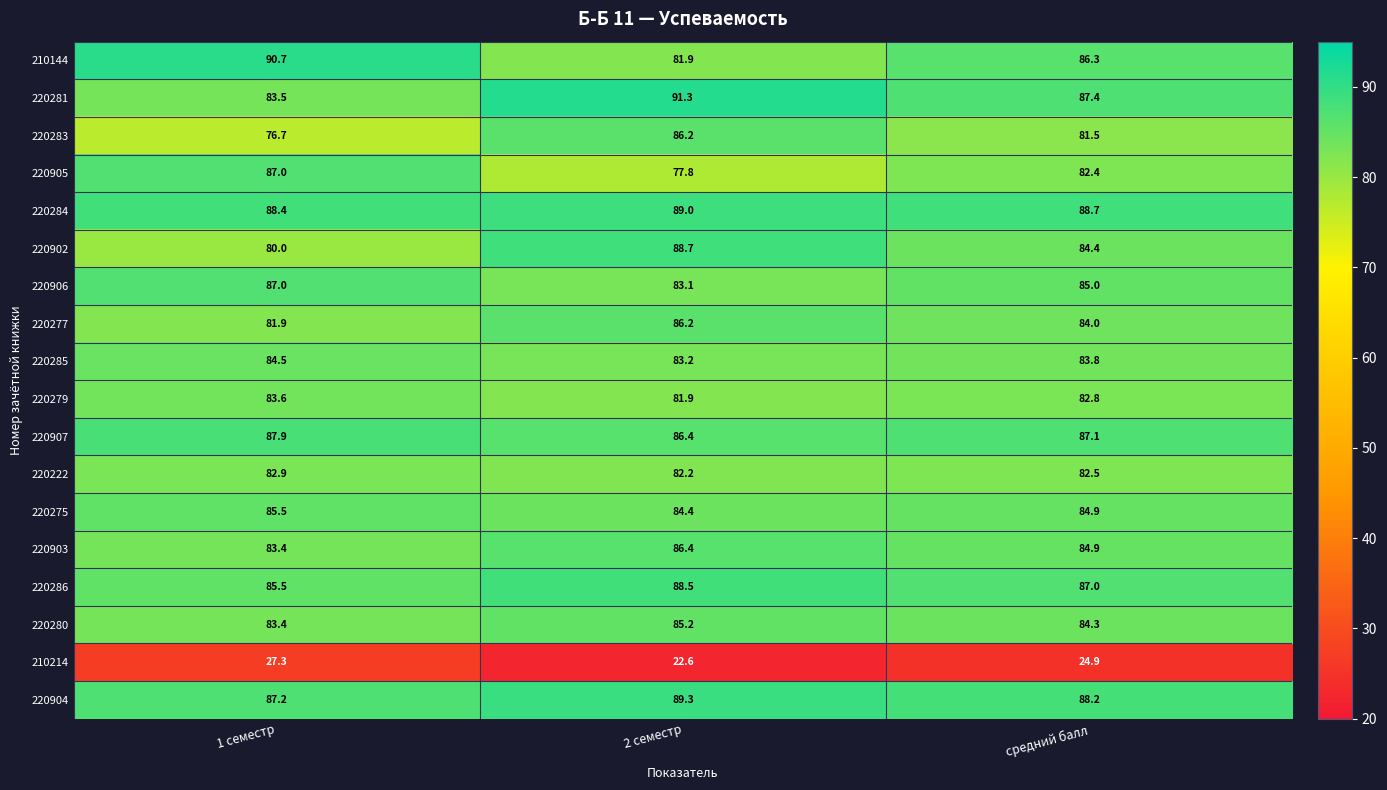

What is the sum of the 220283 values at 2 семестр and средний балл?

167.7